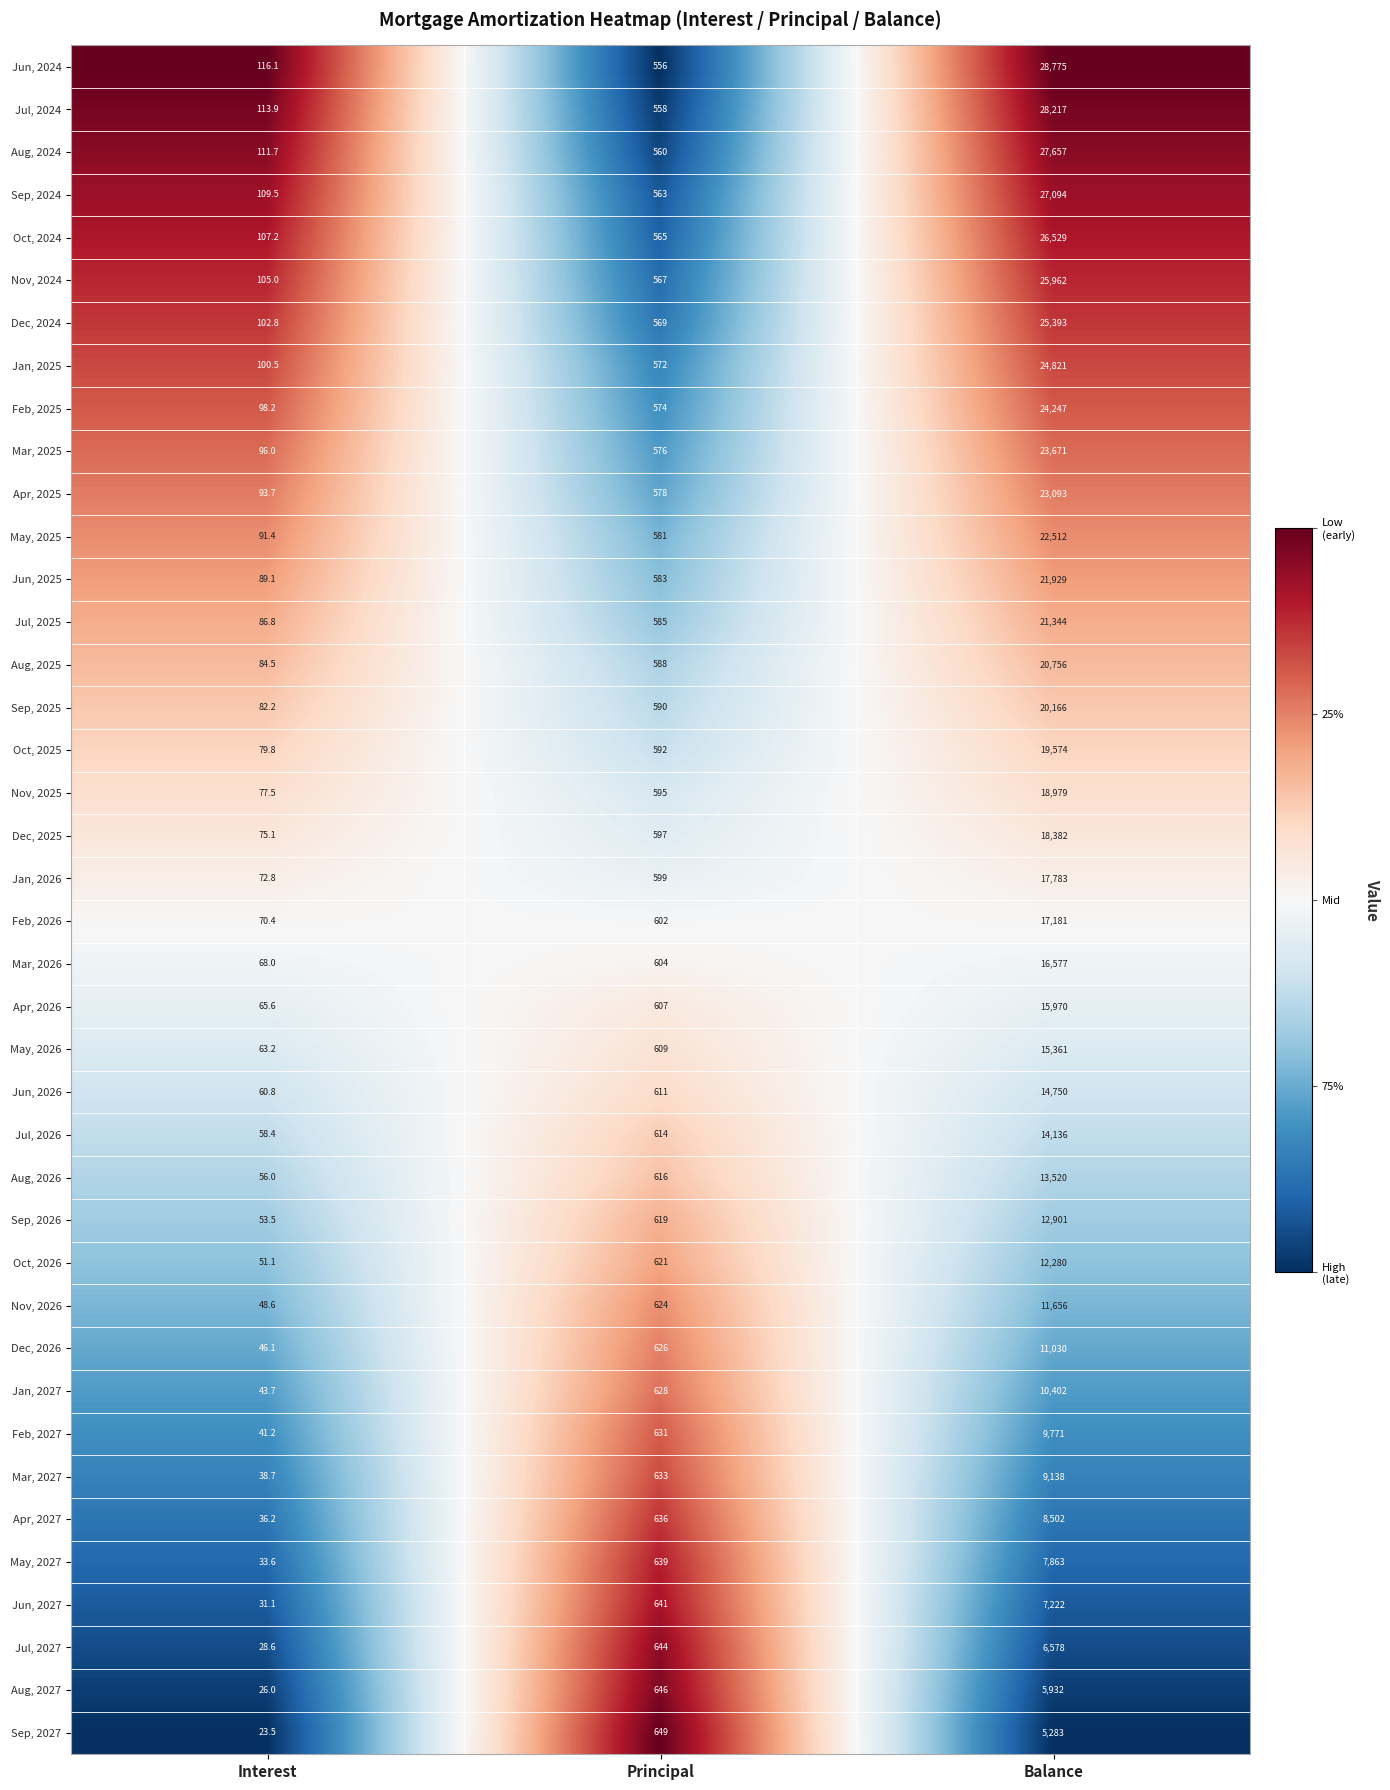

What is the spread (max minus min) of values at Principal?

93.0